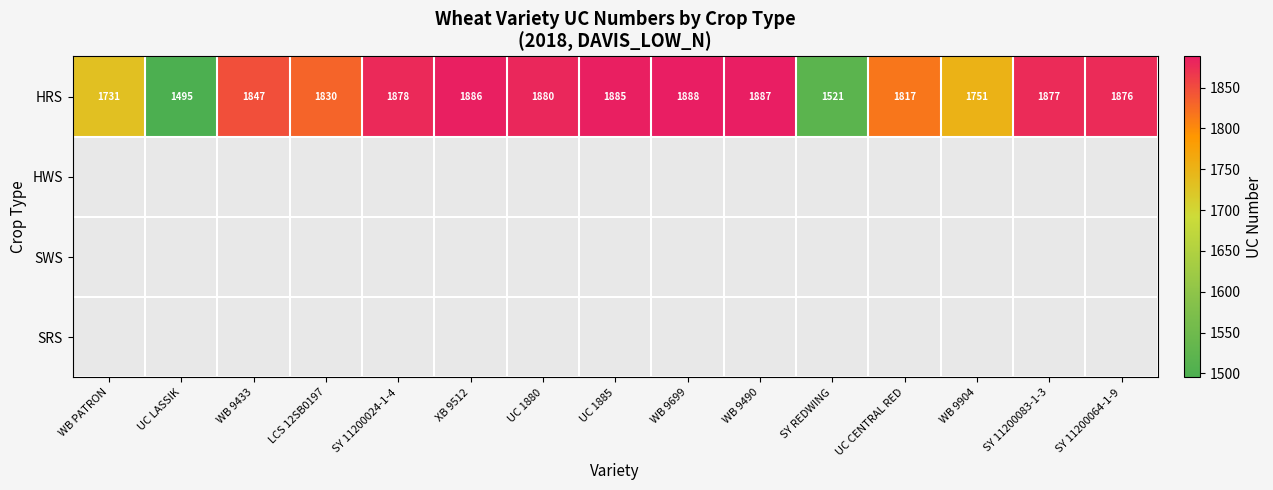

The value of HRS at XB 9512 is 1886. True or false?

True